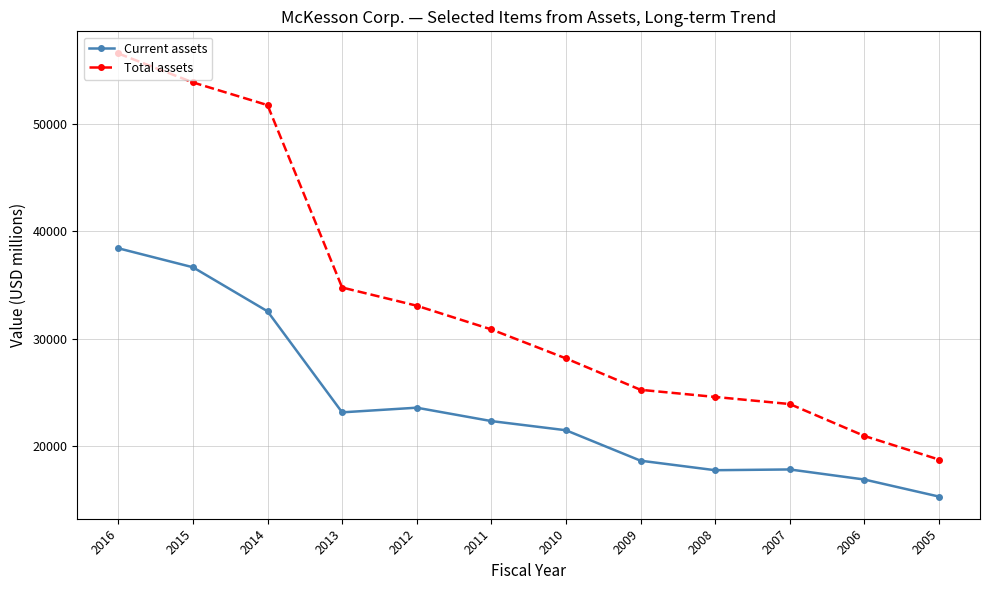

At how many categories does at least one series exceed 31386?

5